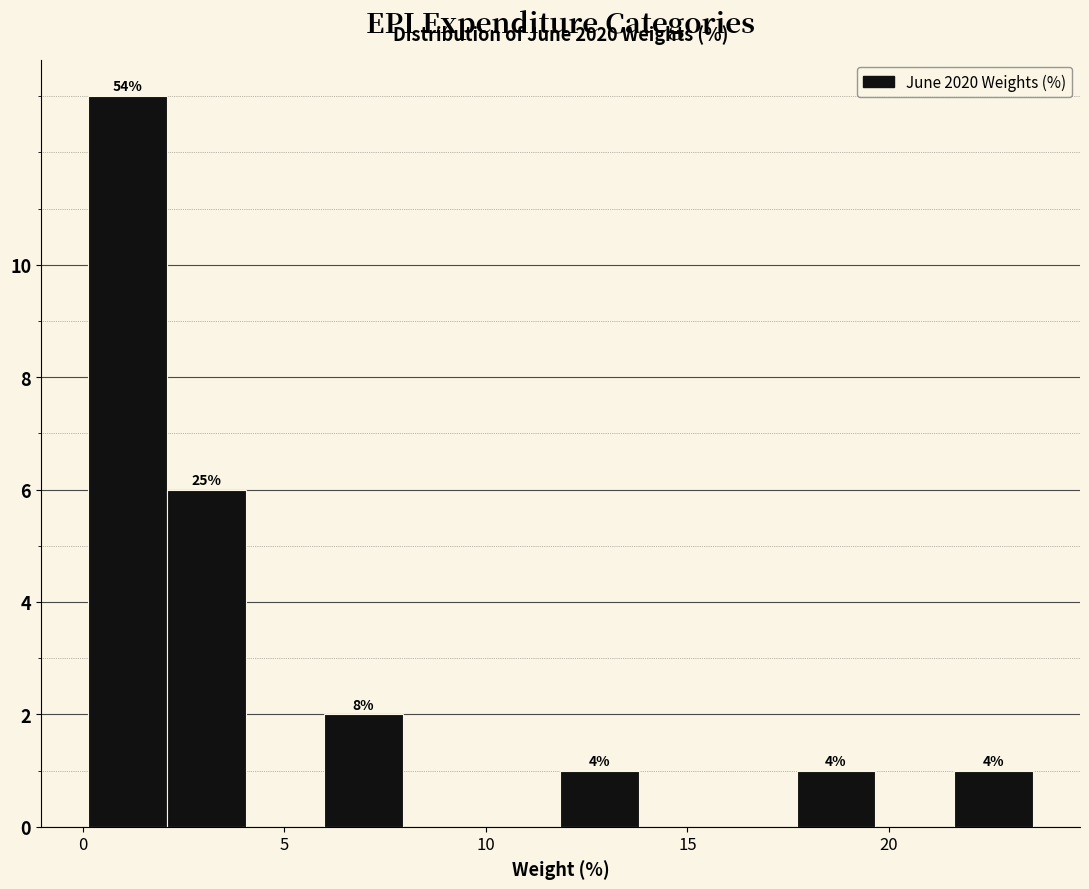

Around what value on the x-axis is the tallest bar? Give the approximate position of its centre, as read against the axis.

1.0